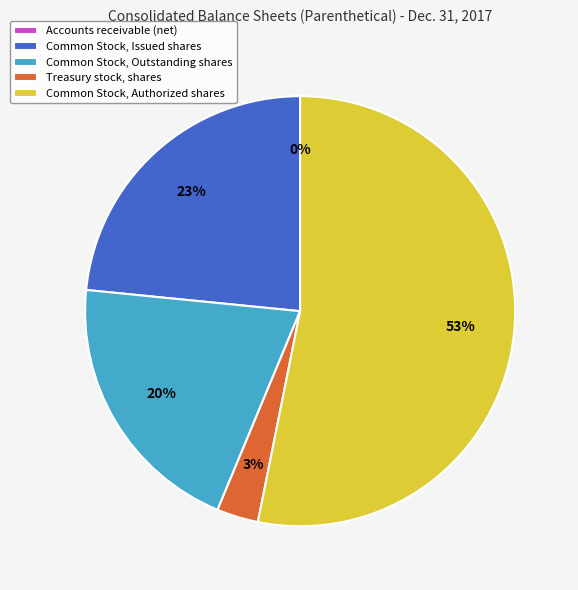

To the nearest percent, what is the average slice percentage?

20%